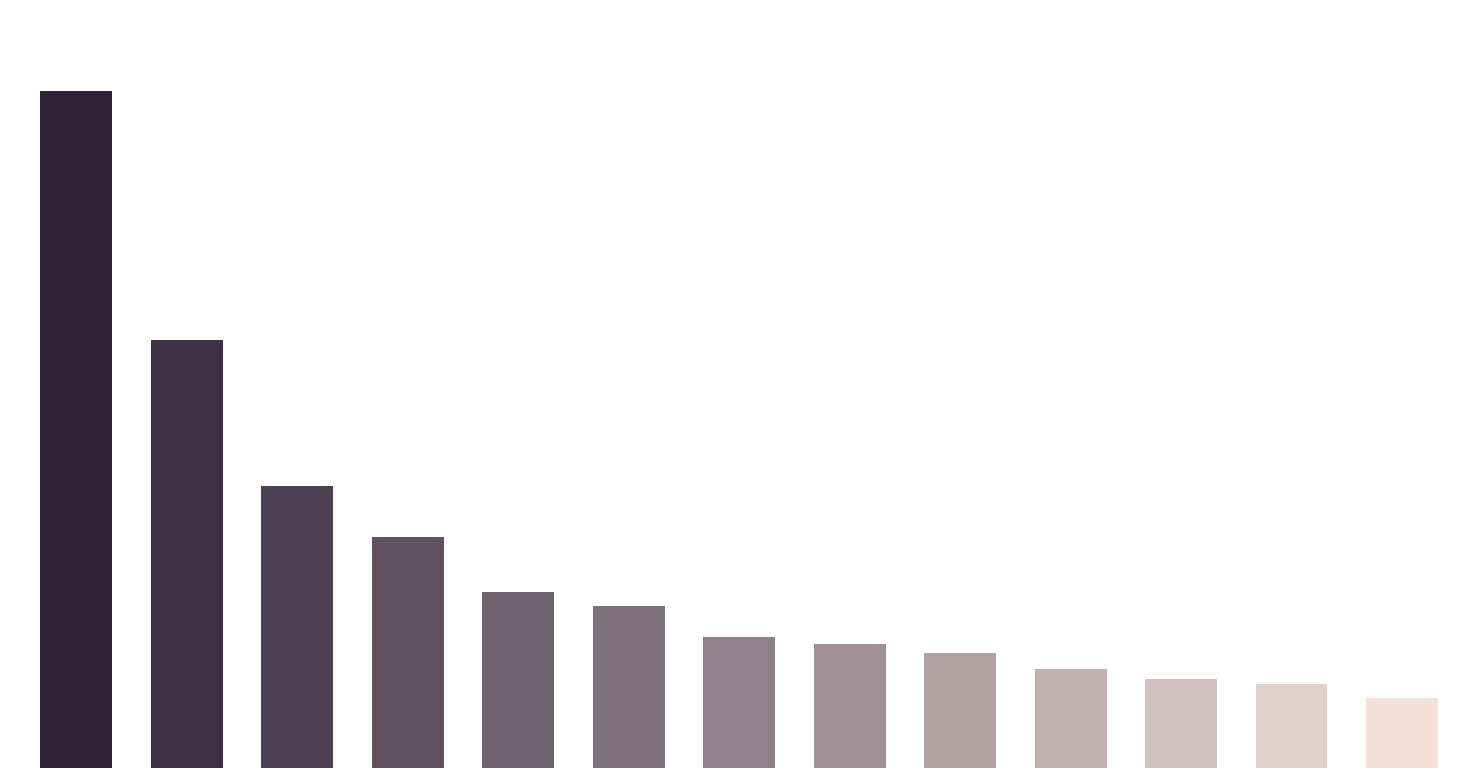

Are the bars horizontal?

No